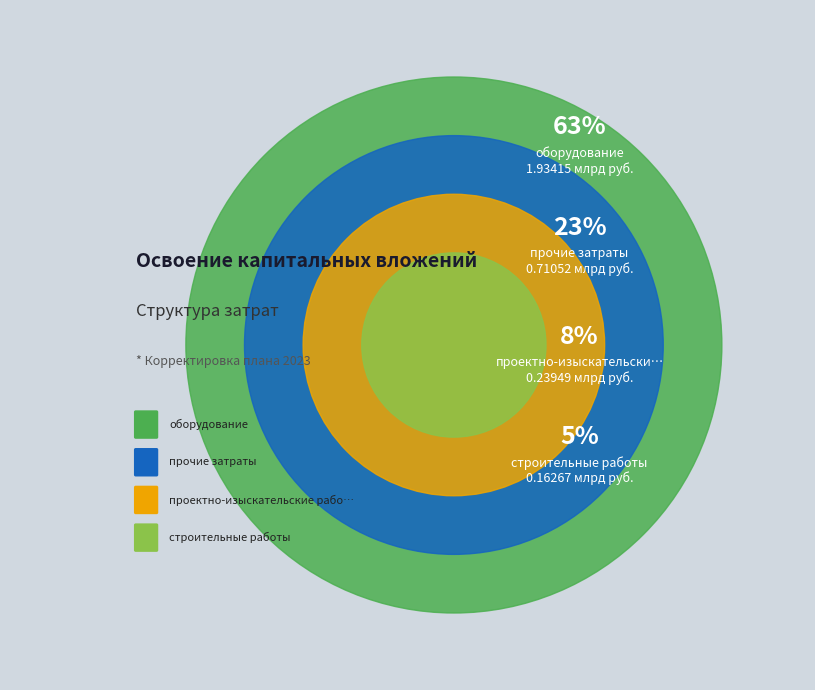

To the nearest percent, what portion does прочие затраты represent?

23%